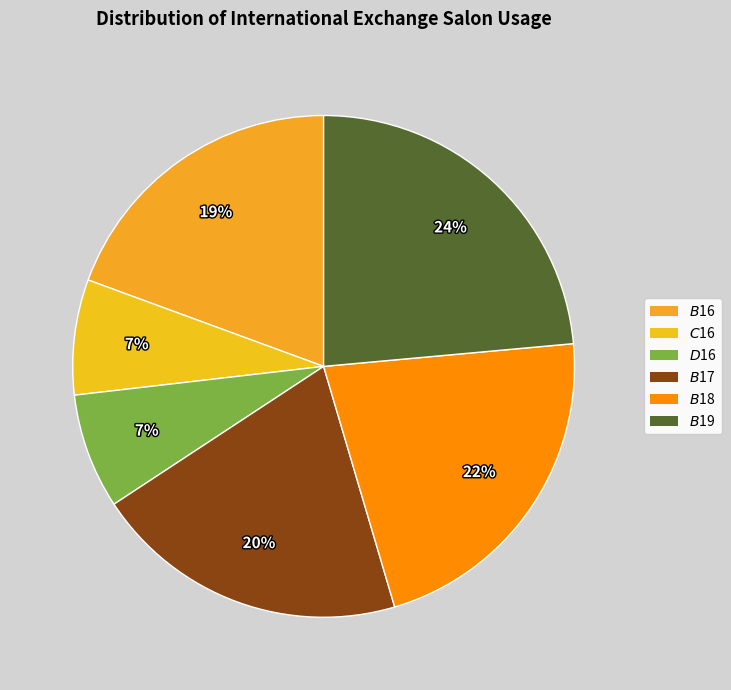

Does $D$16 represent more than half of the total?

No